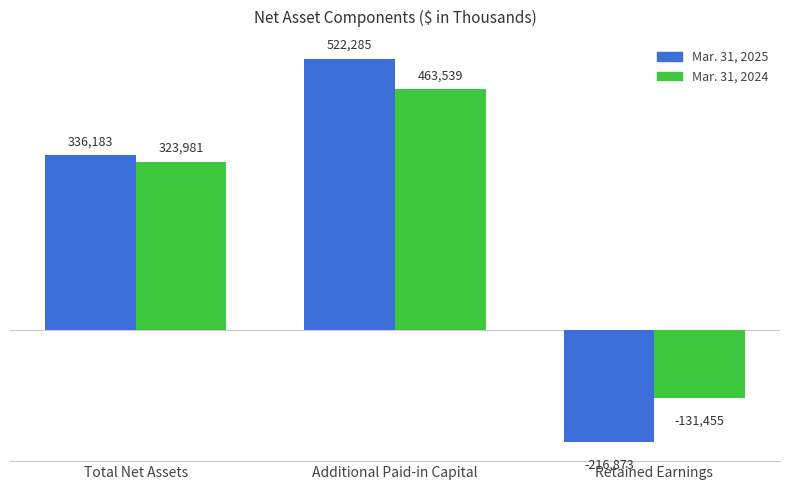

Which category has the lowest value in the Mar. 31, 2025 series?

Retained Earnings